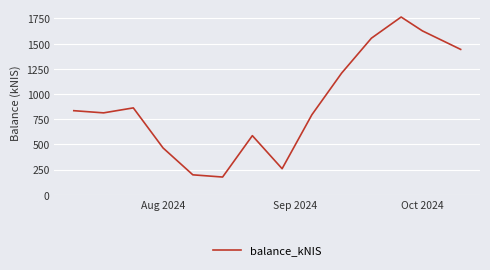

What is the maximum value shown in the chart?

1763.5